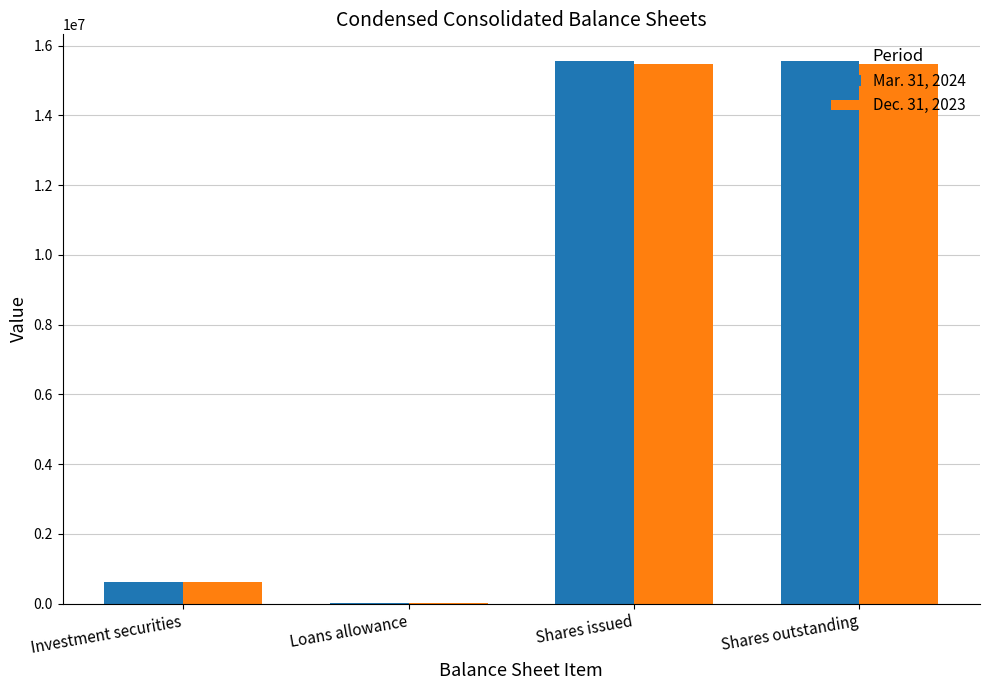

Reading right to left, extract all data points from this chart.

Mar. 31, 2024: 15550731	15550731	16246	608472
Dec. 31, 2023: 15482332	15482332	16596	620314